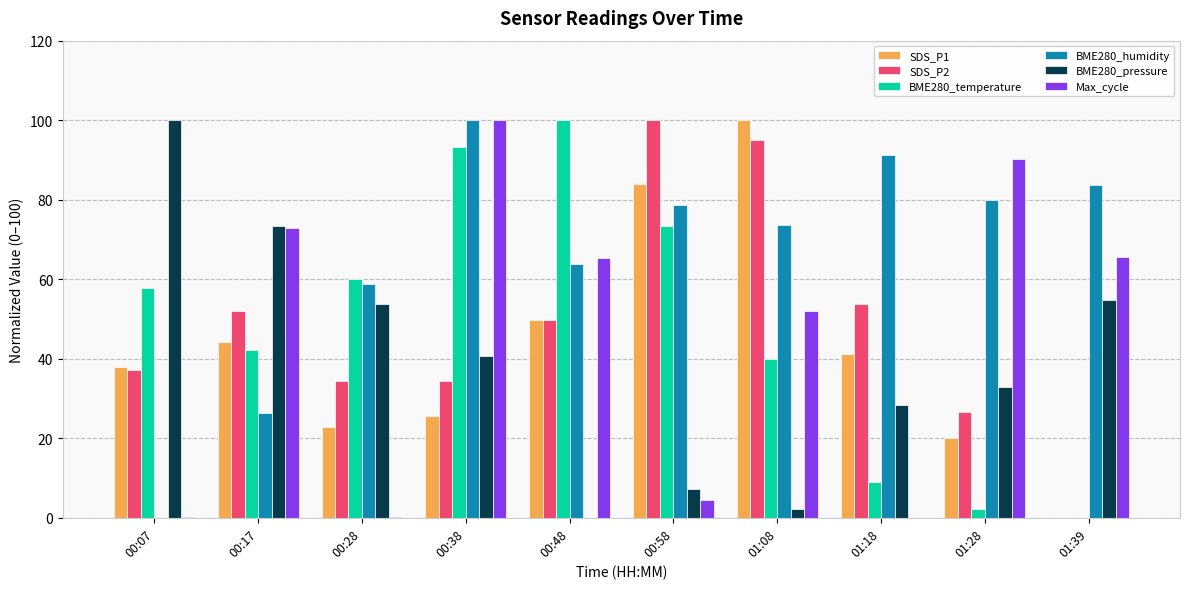

What are all the series names shown in the legend?

SDS_P1, SDS_P2, BME280_temperature, BME280_humidity, BME280_pressure, Max_cycle